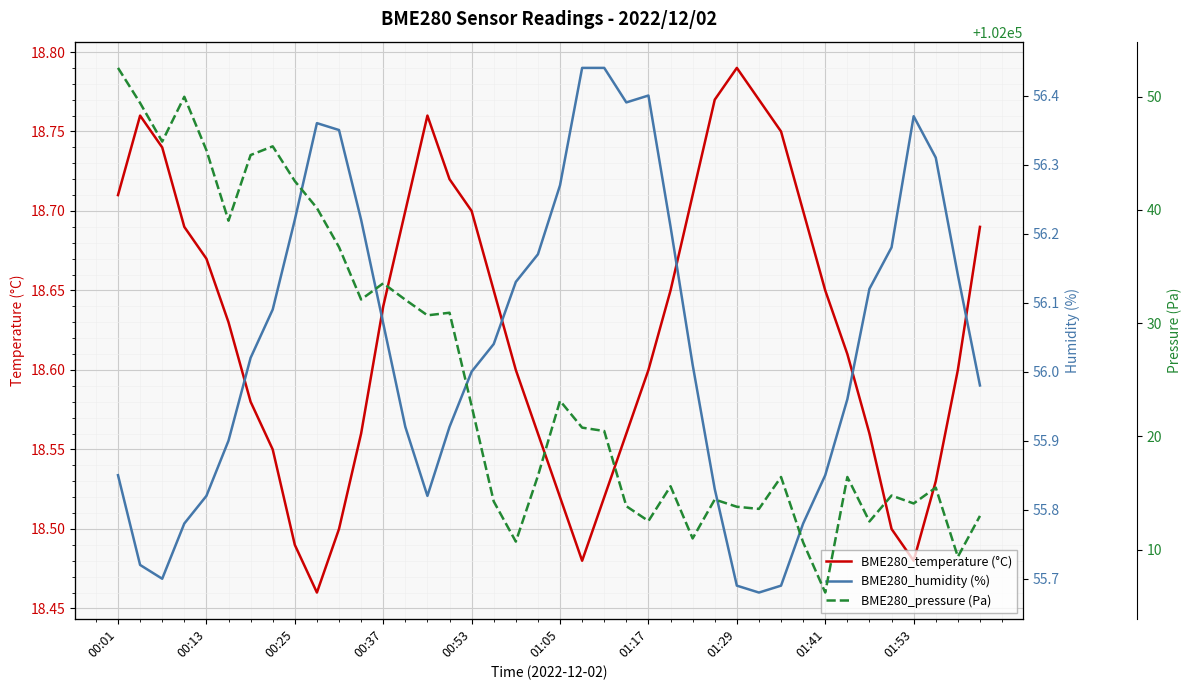

How many series are shown in this chart?

3